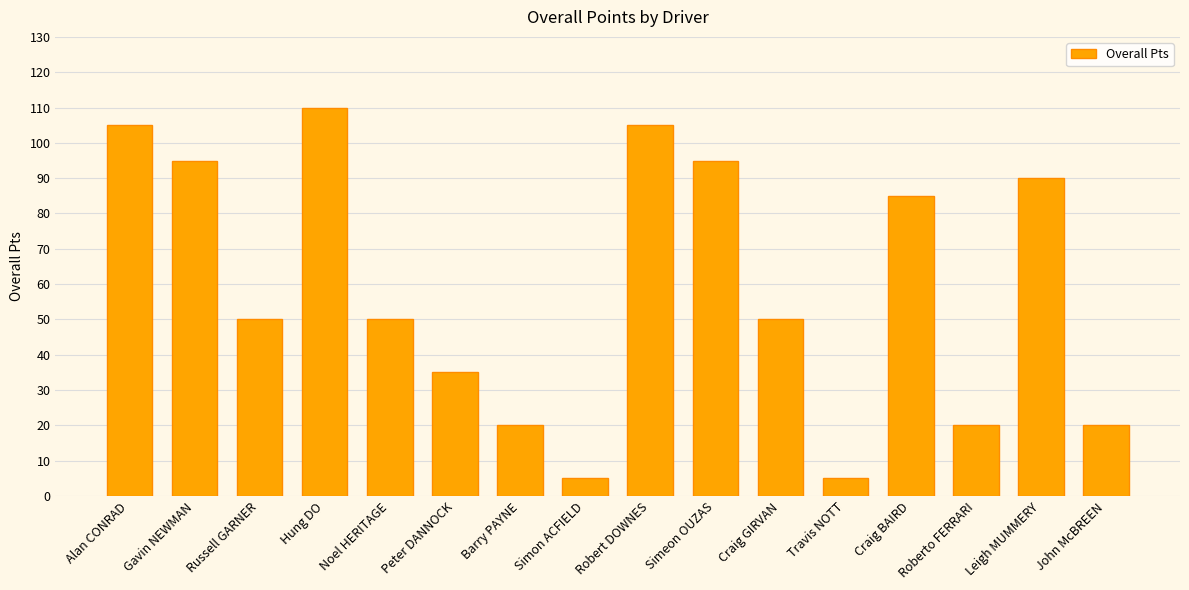

Approximately how many times larger is the value at Gavin NEWMAN compared to Alan CONRAD?

0.9